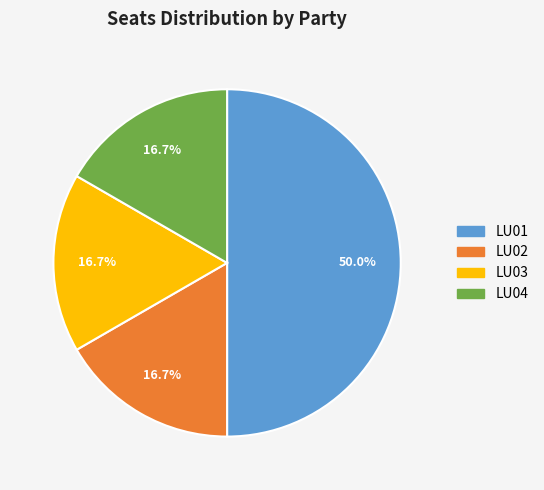

True or false: LU02 accounts for 11% of the total.

False